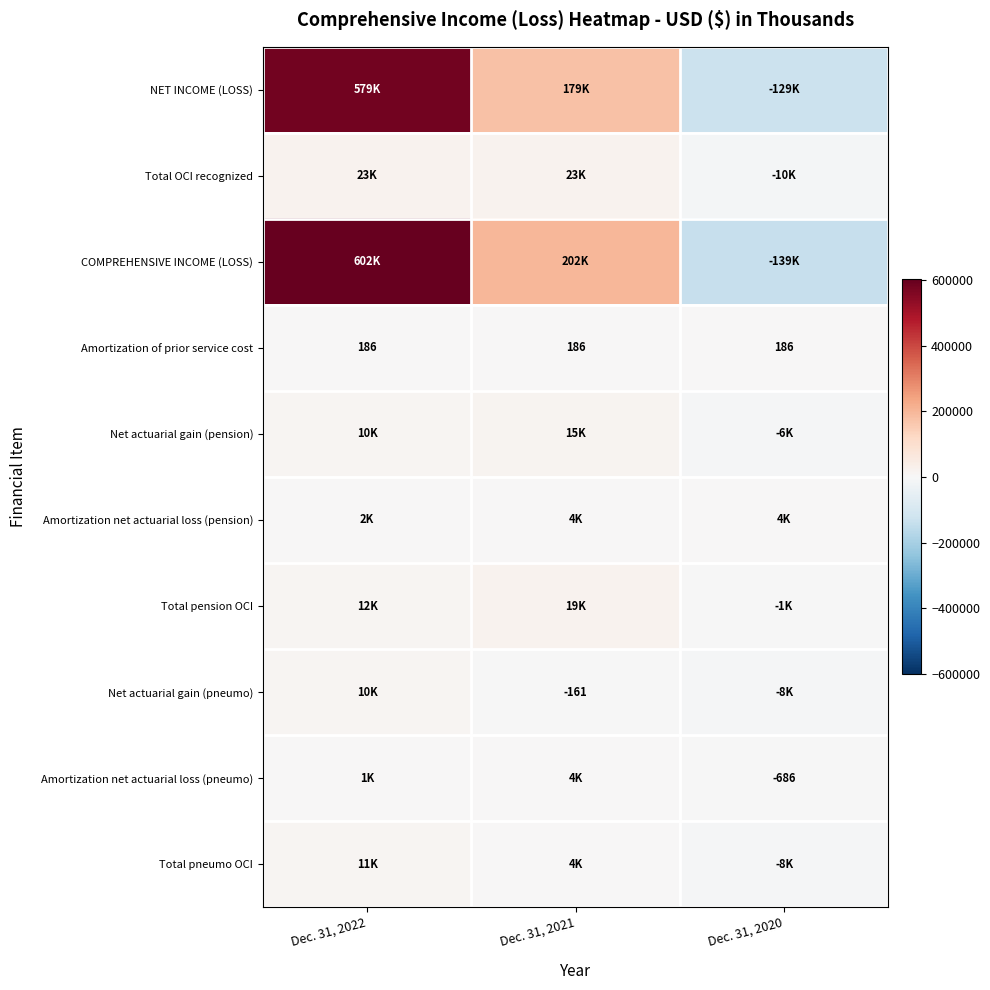

Between Dec. 31, 2021 and Dec. 31, 2020, which is larger?

Dec. 31, 2021